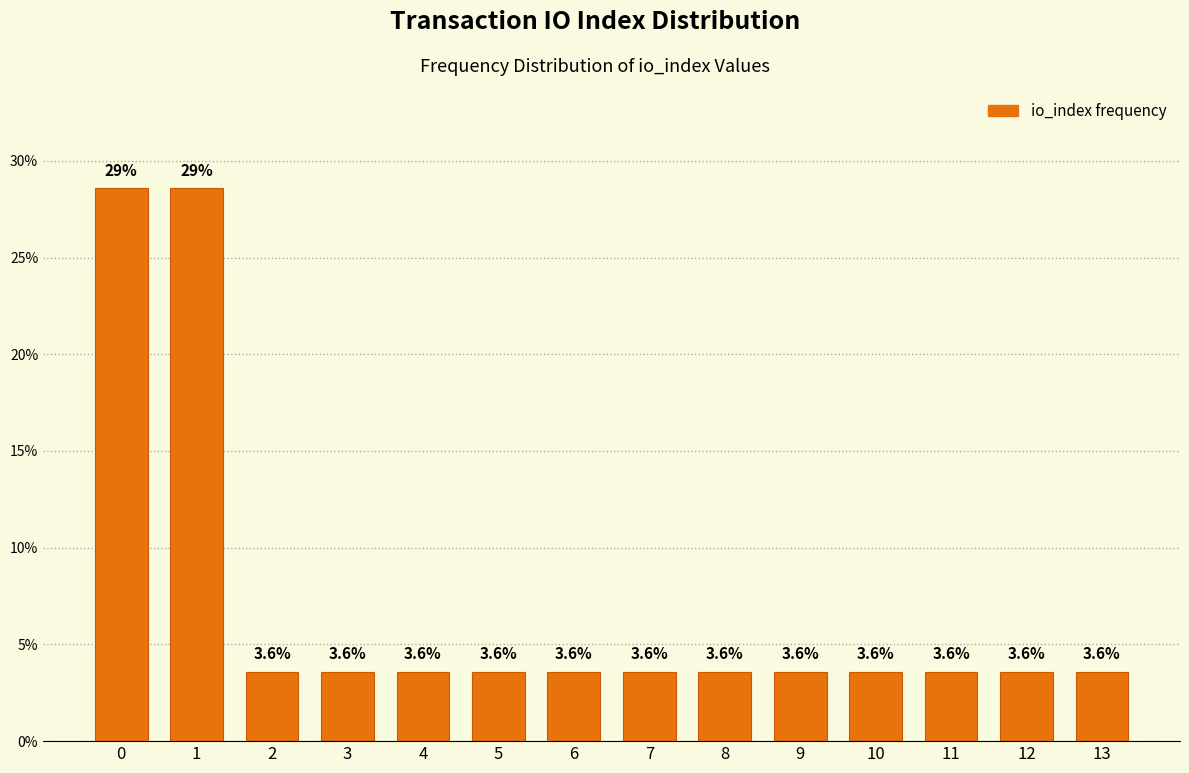

Reading left to right, transcribe all the data shown in this chart.

28.6	28.6	3.6	3.6	3.6	3.6	3.6	3.6	3.6	3.6	3.6	3.6	3.6	3.6